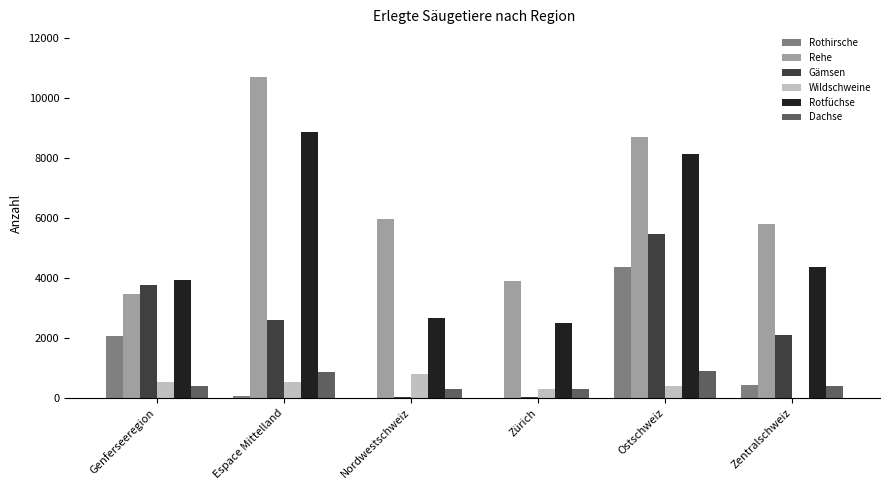

Between Espace Mittelland and Ostschweiz, which series saw the biggest shift?

Rothirsche